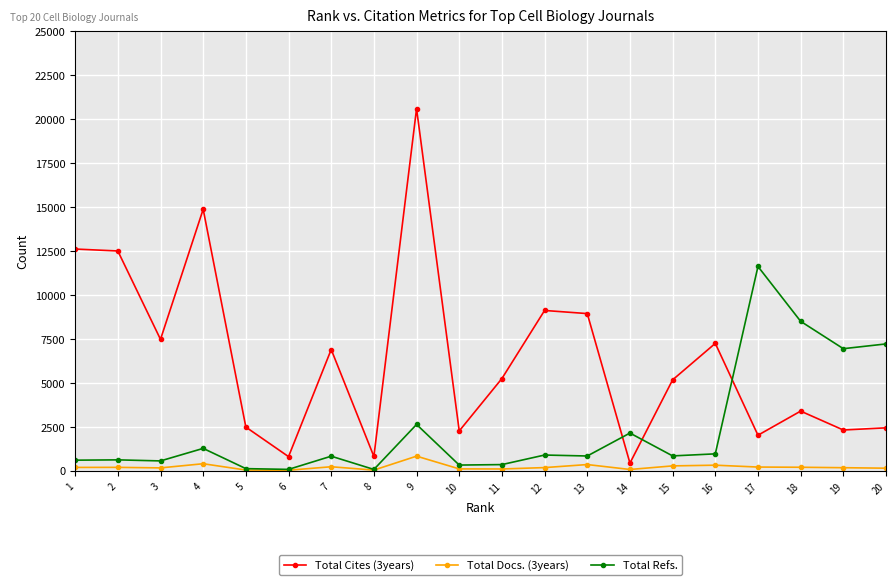

How many series are shown in this chart?

3